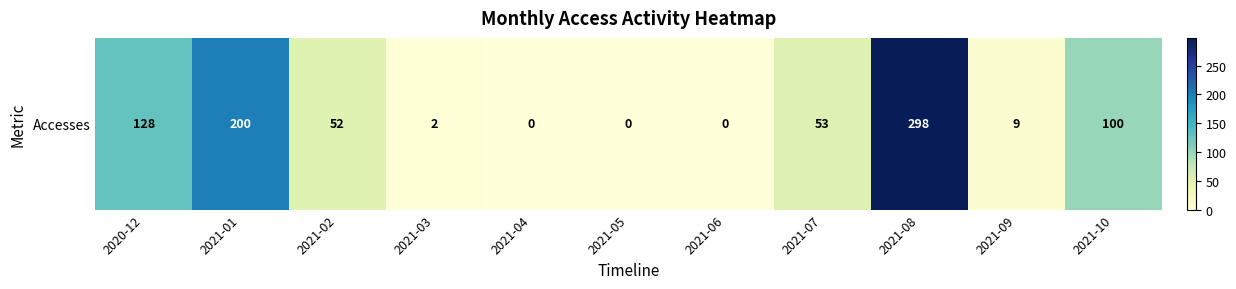

What is the approximate value at 2021-08, to the nearest 10?

300